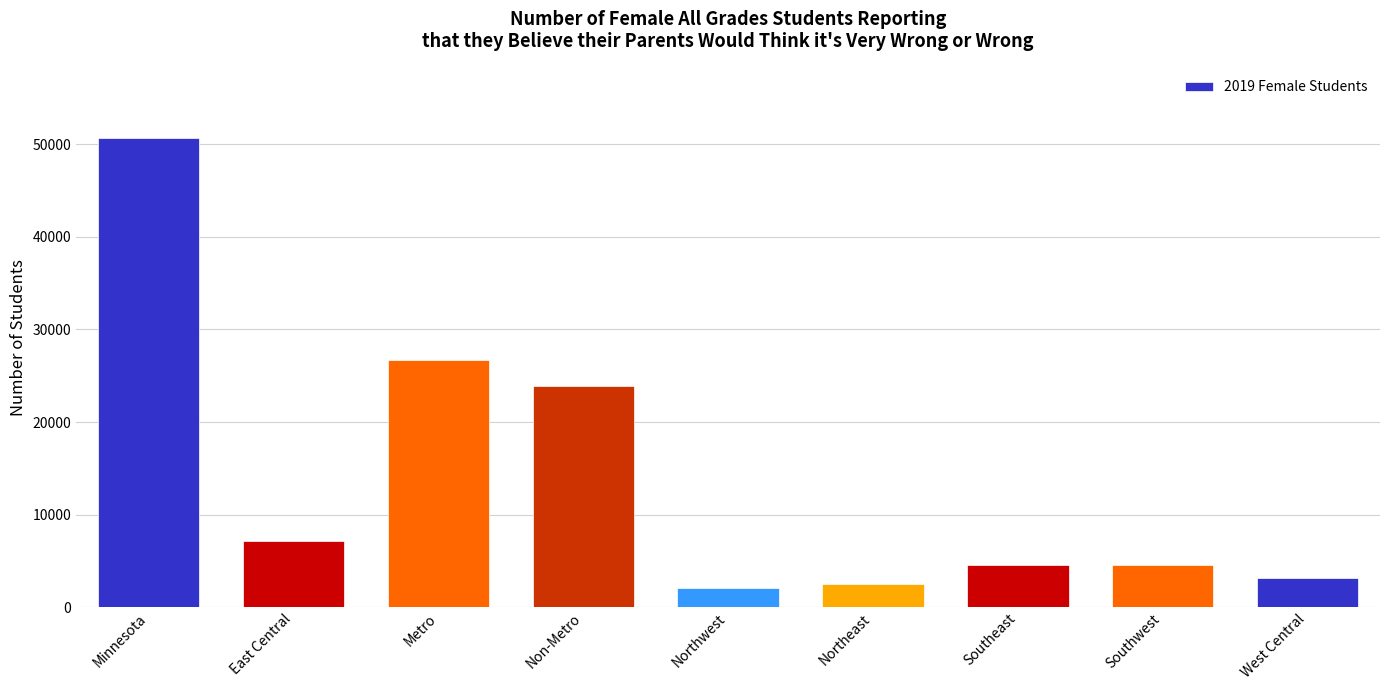

How many bars are there in total?

9